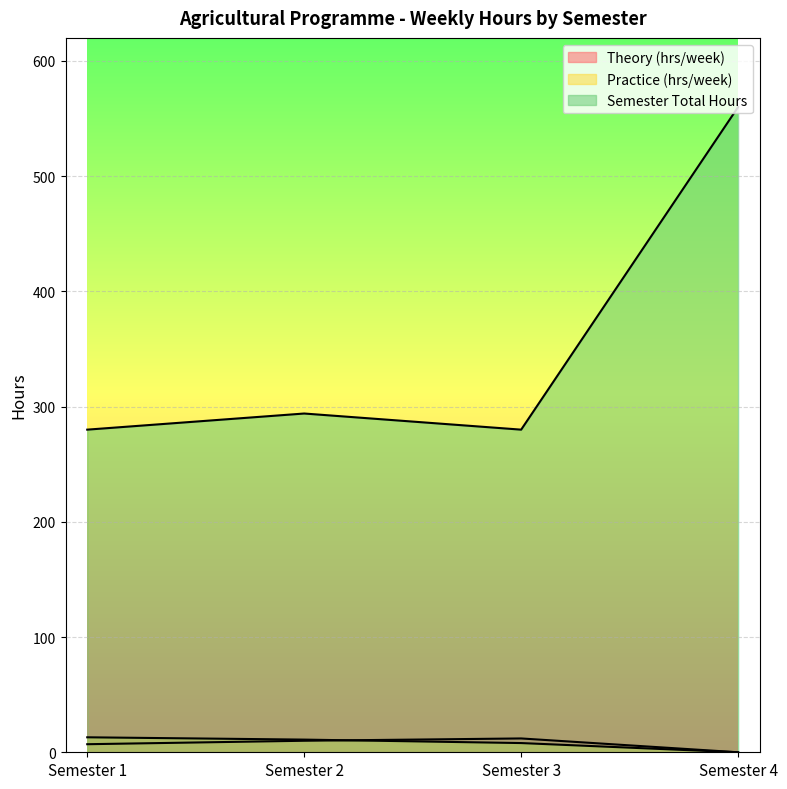

Rank the series by their maximum value, from lowest to highest.

Theory (hrs/week), Practice (hrs/week), Semester Total Hours